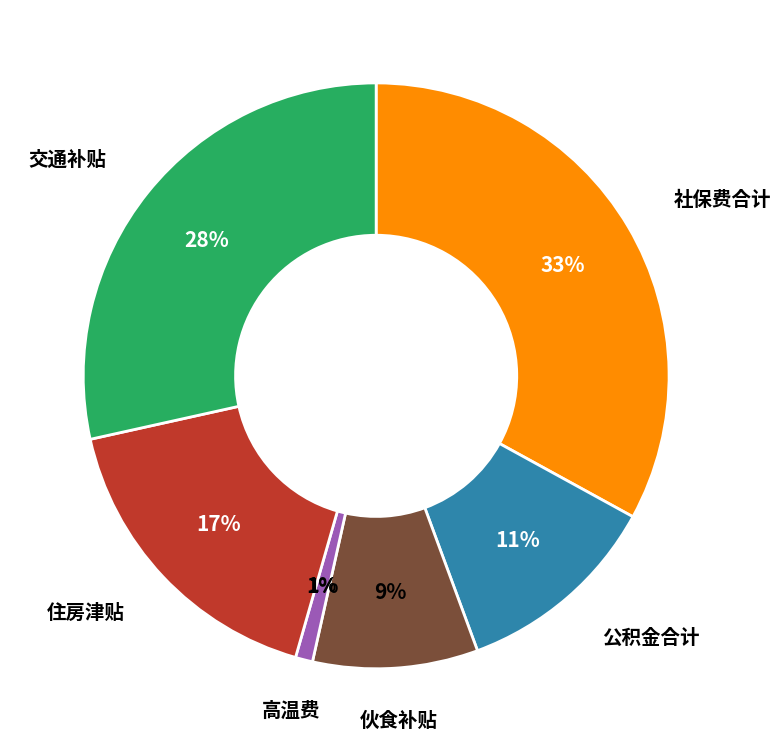

To the nearest percent, what portion does 交通补贴 represent?

28%